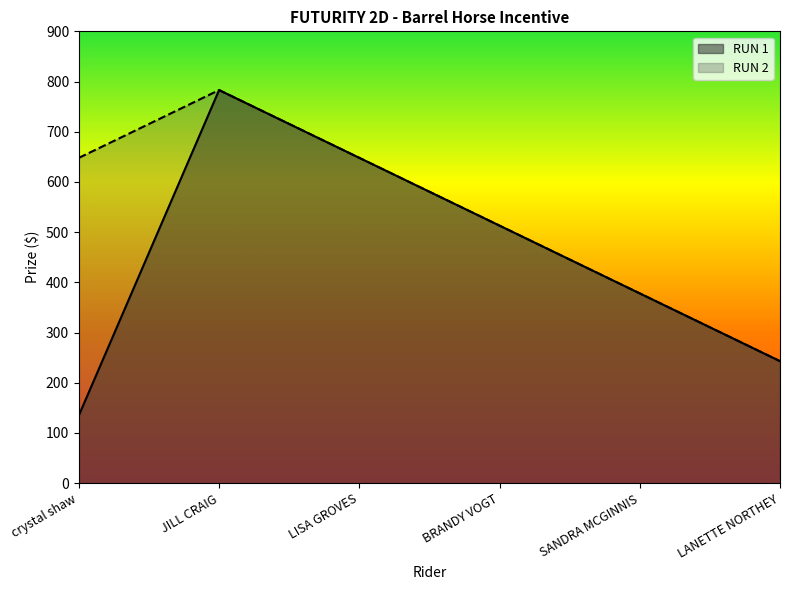

How many RUN 2 values are between 378 and 648?

4